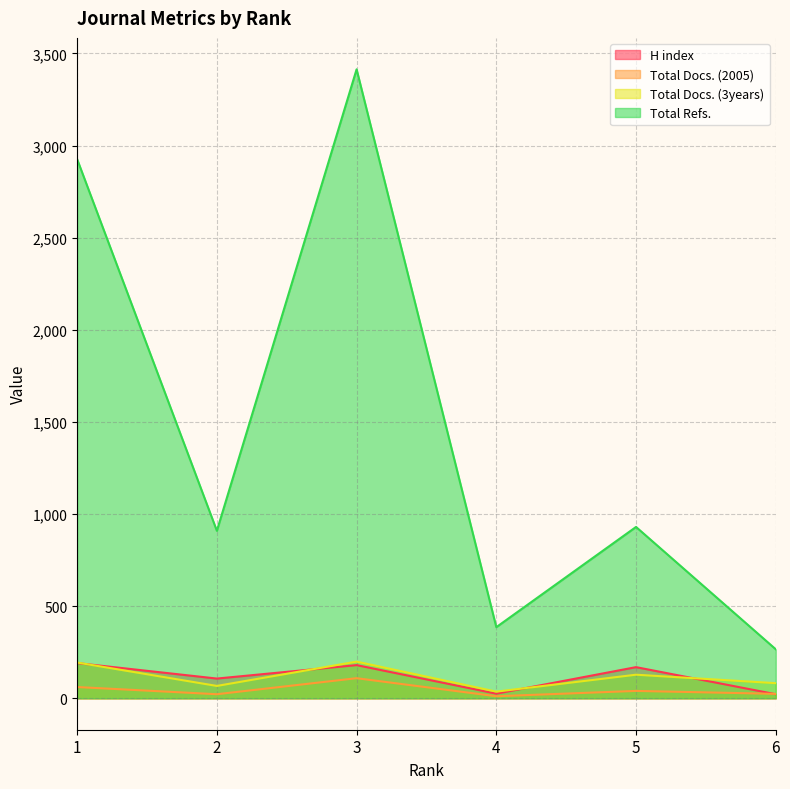

Between 1 and 4, which series saw the biggest shift?

Total Refs.